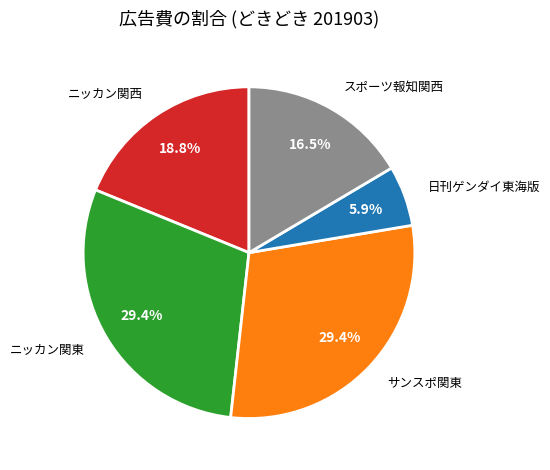

How many segments does this pie chart have?

5